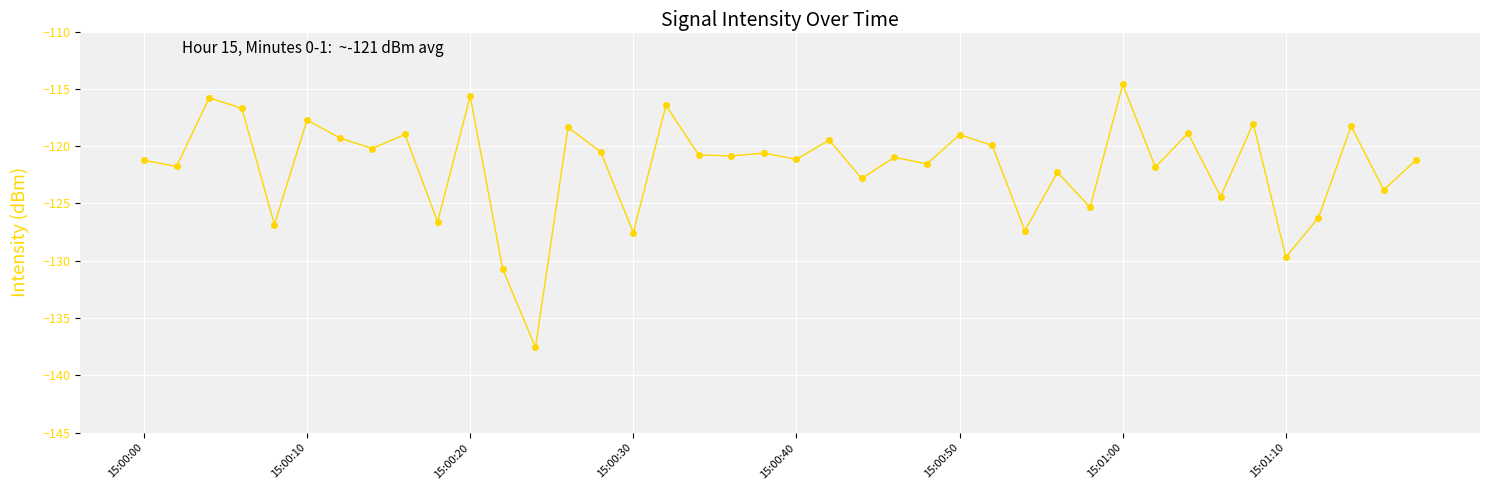

What is the greatest value displayed?

-114.6